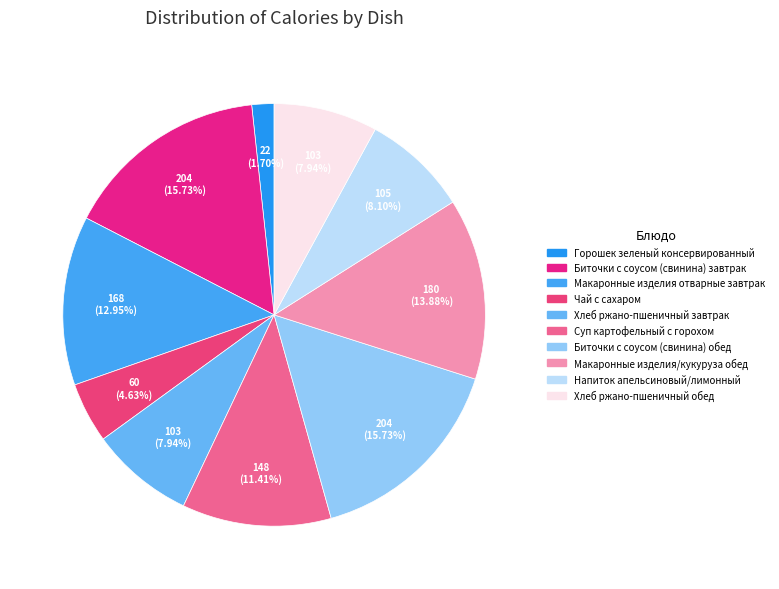

Rank the categories by value from highest to lowest.

Биточки с соусом (свинина) завтрак, Биточки с соусом (свинина) обед, Макаронные изделия/кукуруза обед, Макаронные изделия отварные завтрак, Суп картофельный с горохом, Напиток апельсиновый/лимонный, Хлеб ржано-пшеничный завтрак, Хлеб ржано-пшеничный обед, Чай с сахаром, Горошек зеленый консервированный